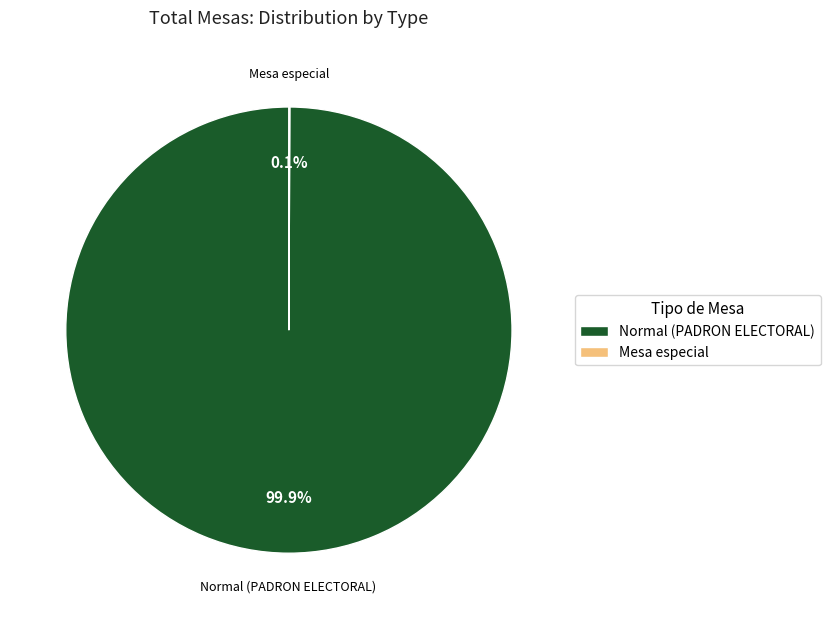

Does Normal (PADRON ELECTORAL) represent more than half of the total?

Yes